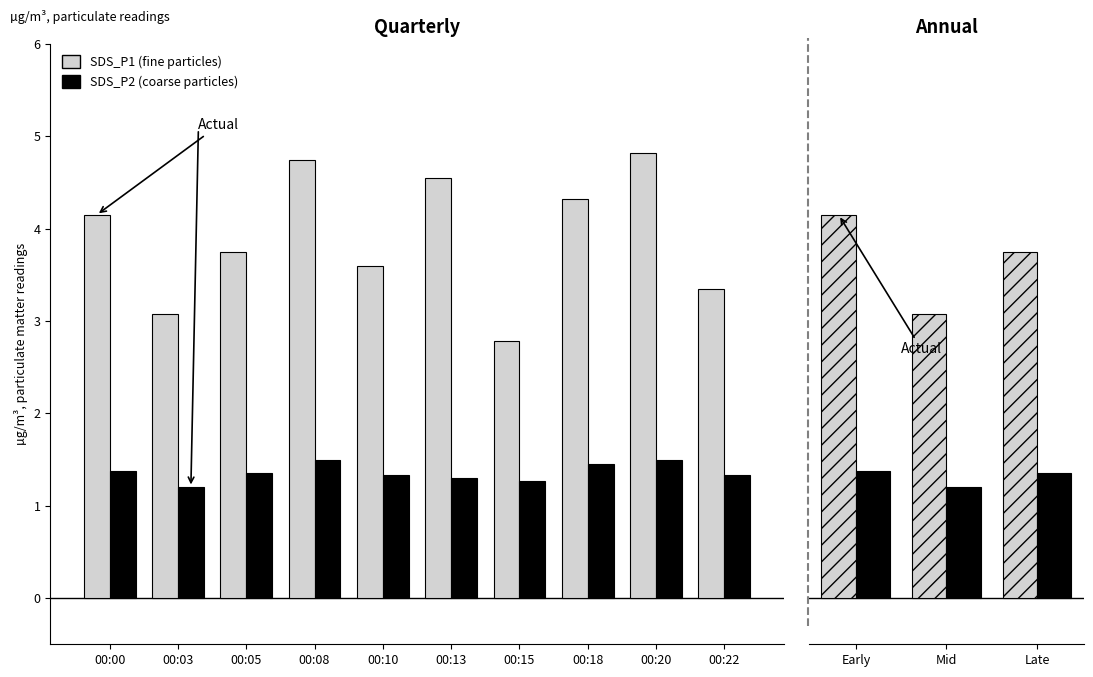

Which series has the widest spread of values?

SDS_P1